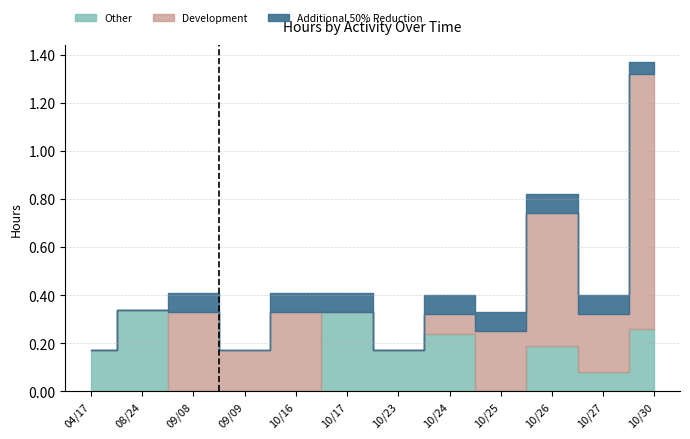

Reading left to right, what are all the values shown in this chart?

Development: 04/17=0.0	08/24=0.0	09/08=0.3	09/09=0.2	10/16=0.3	10/17=0.0	10/23=0.0	10/24=0.1	10/25=0.2	10/26=0.6	10/27=0.2	10/30=1.1
Other: 04/17=0.2	08/24=0.3	09/08=0.0	09/09=0.0	10/16=0.0	10/17=0.3	10/23=0.2	10/24=0.2	10/25=0.0	10/26=0.2	10/27=0.1	10/30=0.3
Additional 50% Reduction: 04/17=0.0	08/24=0.0	09/08=0.1	09/09=0.0	10/16=0.1	10/17=0.1	10/23=0.0	10/24=0.1	10/25=0.1	10/26=0.1	10/27=0.1	10/30=0.1